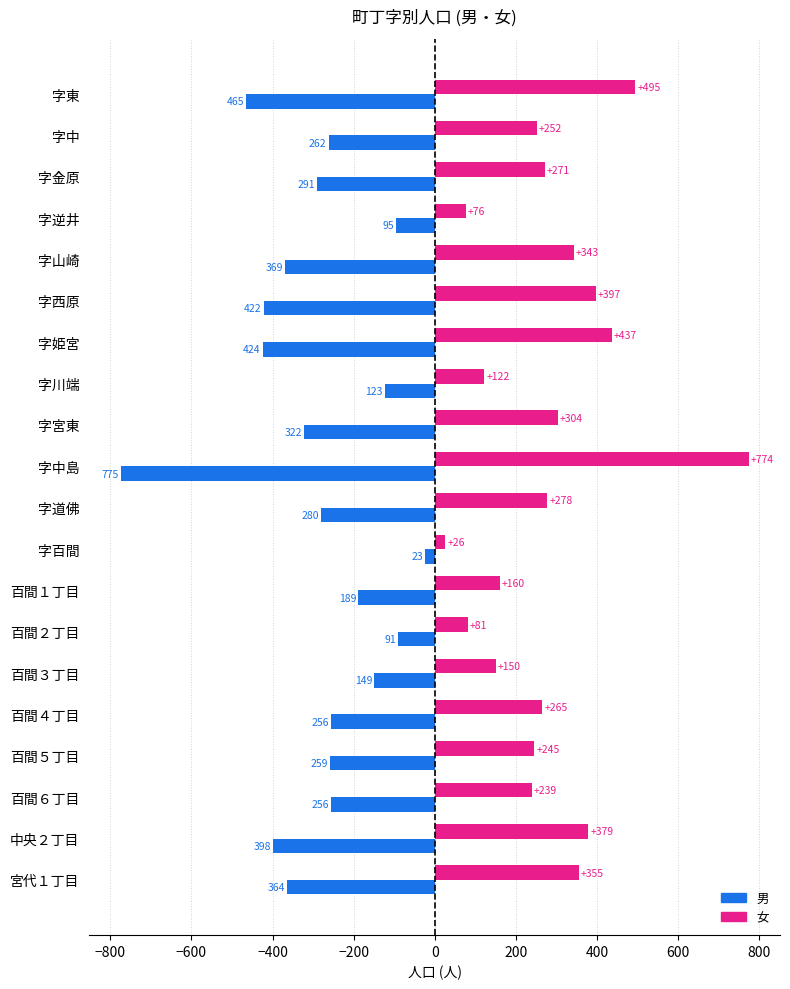

The 女 series shows 90 at 字中. True or false?

False